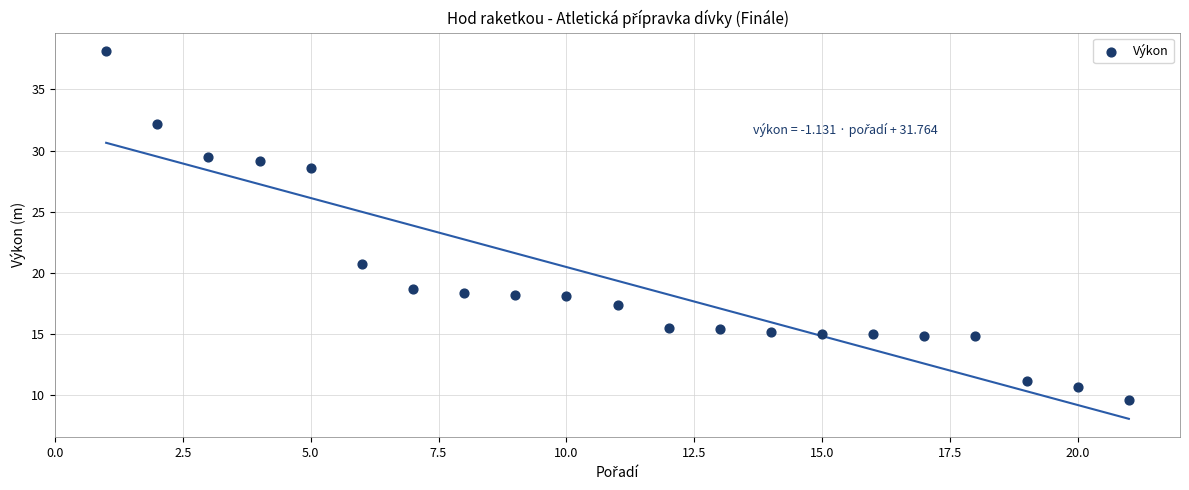

What Y value in the scatter plot is closest to 23?

20.7